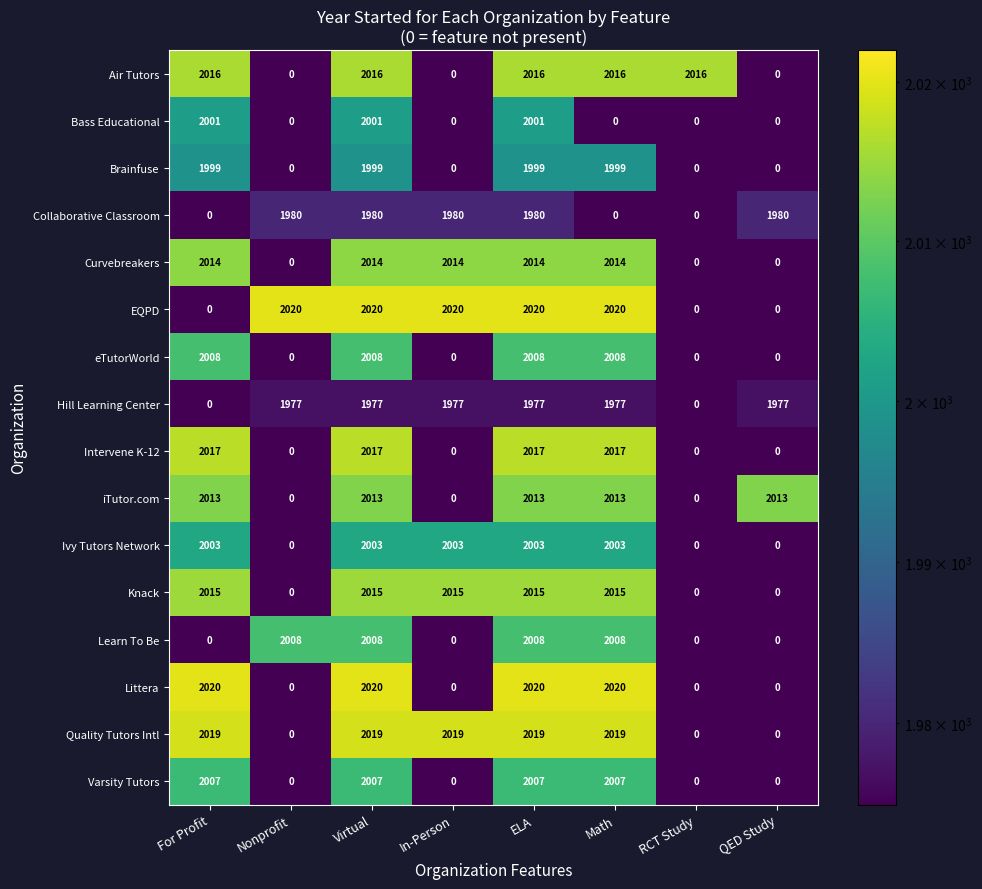

What is the total value across all series at Virtual?

32117